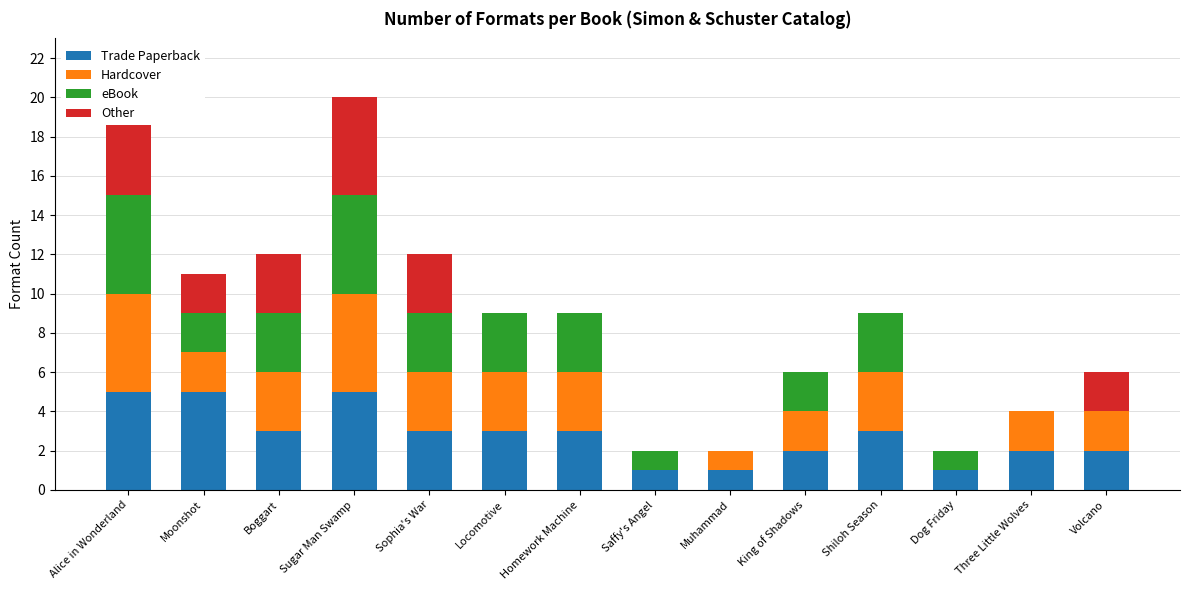

What is the approximate value of Trade Paperback at Moonshot?

5